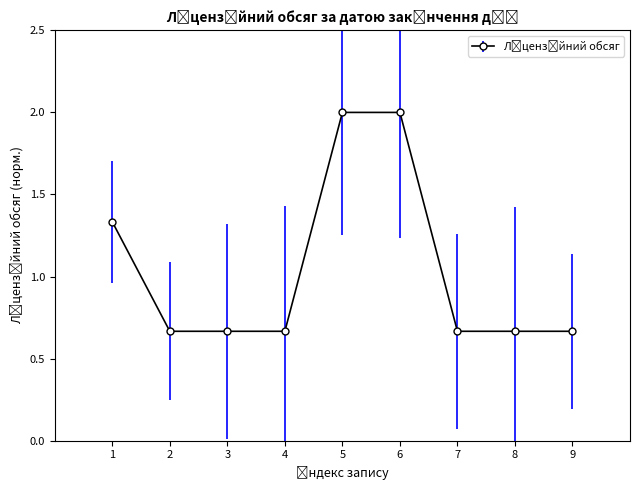

True or false: the data has more than 0 interior local peaks.

False